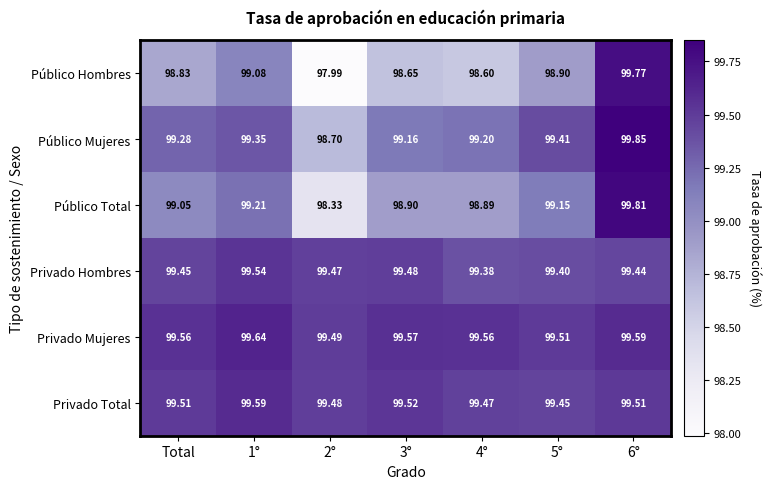

What is the spread (max minus min) of values at 3°?

0.9